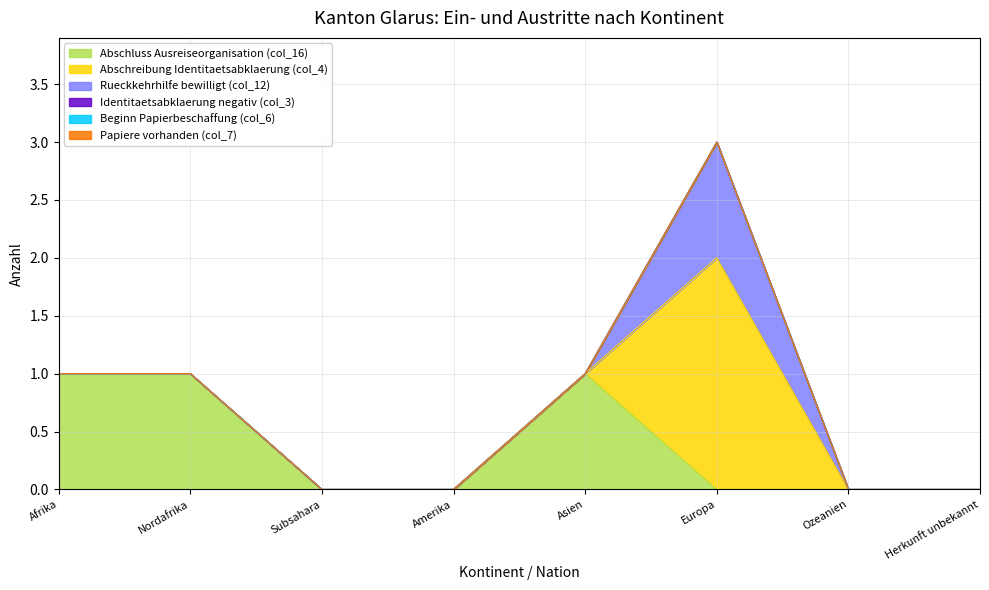

How many data points in Rueckkehrhilfe bewilligt (col_12) are above 0?

1